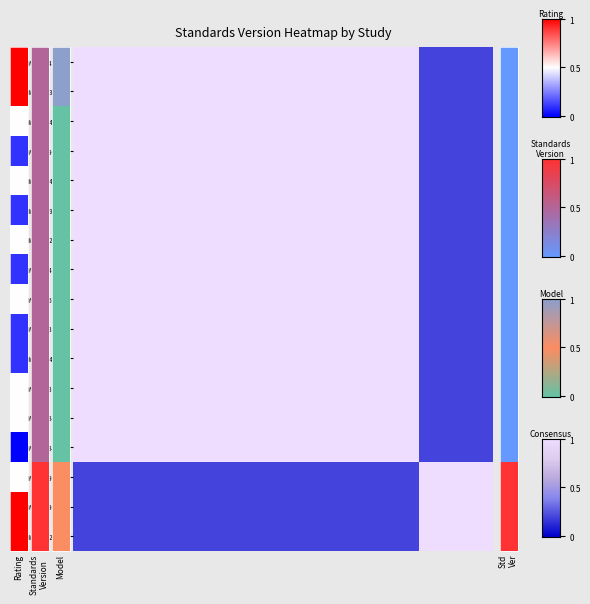

Reading right to left, what are all the values shown in this chart?

WWHV004143: 0.2	0.2	0.2	1.0	1.0	1.0	1.0	1.0	1.0	1.0	1.0	1.0	1.0	1.0	1.0	1.0	1.0
WWHV003927: 0.2	0.2	0.2	1.0	1.0	1.0	1.0	1.0	1.0	1.0	1.0	1.0	1.0	1.0	1.0	1.0	1.0
WWHV014586: 0.2	0.2	0.2	1.0	1.0	1.0	1.0	1.0	1.0	1.0	1.0	1.0	1.0	1.0	1.0	1.0	1.0
WWHV019604: 0.2	0.2	0.2	1.0	1.0	1.0	1.0	1.0	1.0	1.0	1.0	1.0	1.0	1.0	1.0	1.0	1.0
WWHV014587: 0.2	0.2	0.2	1.0	1.0	1.0	1.0	1.0	1.0	1.0	1.0	1.0	1.0	1.0	1.0	1.0	1.0
WWHV019828: 0.2	0.2	0.2	1.0	1.0	1.0	1.0	1.0	1.0	1.0	1.0	1.0	1.0	1.0	1.0	1.0	1.0
WWHV012207: 0.2	0.2	0.2	1.0	1.0	1.0	1.0	1.0	1.0	1.0	1.0	1.0	1.0	1.0	1.0	1.0	1.0
WWHV014041: 0.2	0.2	0.2	1.0	1.0	1.0	1.0	1.0	1.0	1.0	1.0	1.0	1.0	1.0	1.0	1.0	1.0
WWHV016916: 0.2	0.2	0.2	1.0	1.0	1.0	1.0	1.0	1.0	1.0	1.0	1.0	1.0	1.0	1.0	1.0	1.0
WWHV013399: 0.2	0.2	0.2	1.0	1.0	1.0	1.0	1.0	1.0	1.0	1.0	1.0	1.0	1.0	1.0	1.0	1.0
WWHV014588: 0.2	0.2	0.2	1.0	1.0	1.0	1.0	1.0	1.0	1.0	1.0	1.0	1.0	1.0	1.0	1.0	1.0
WWHV013134: 0.2	0.2	0.2	1.0	1.0	1.0	1.0	1.0	1.0	1.0	1.0	1.0	1.0	1.0	1.0	1.0	1.0
WWHV028449: 0.2	0.2	0.2	1.0	1.0	1.0	1.0	1.0	1.0	1.0	1.0	1.0	1.0	1.0	1.0	1.0	1.0
WWHV028466: 0.2	0.2	0.2	1.0	1.0	1.0	1.0	1.0	1.0	1.0	1.0	1.0	1.0	1.0	1.0	1.0	1.0
WWHV069792: 1.0	1.0	1.0	0.2	0.2	0.2	0.2	0.2	0.2	0.2	0.2	0.2	0.2	0.2	0.2	0.2	0.2
WWHV069834: 1.0	1.0	1.0	0.2	0.2	0.2	0.2	0.2	0.2	0.2	0.2	0.2	0.2	0.2	0.2	0.2	0.2
WWHV012751: 1.0	1.0	1.0	0.2	0.2	0.2	0.2	0.2	0.2	0.2	0.2	0.2	0.2	0.2	0.2	0.2	0.2